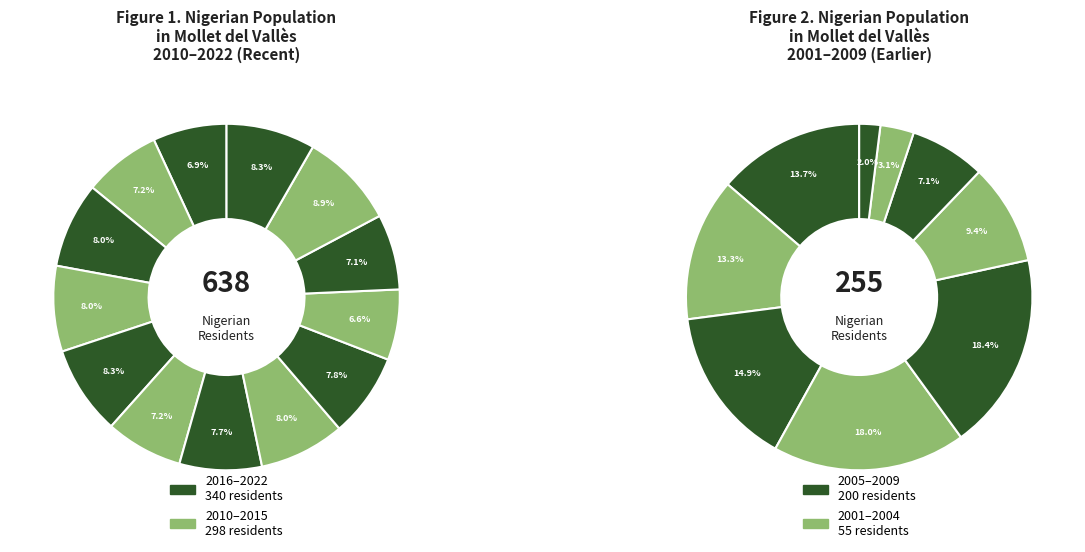

To the nearest percent, what is the difference between the 2010 and 2004 slice percentages?

3%